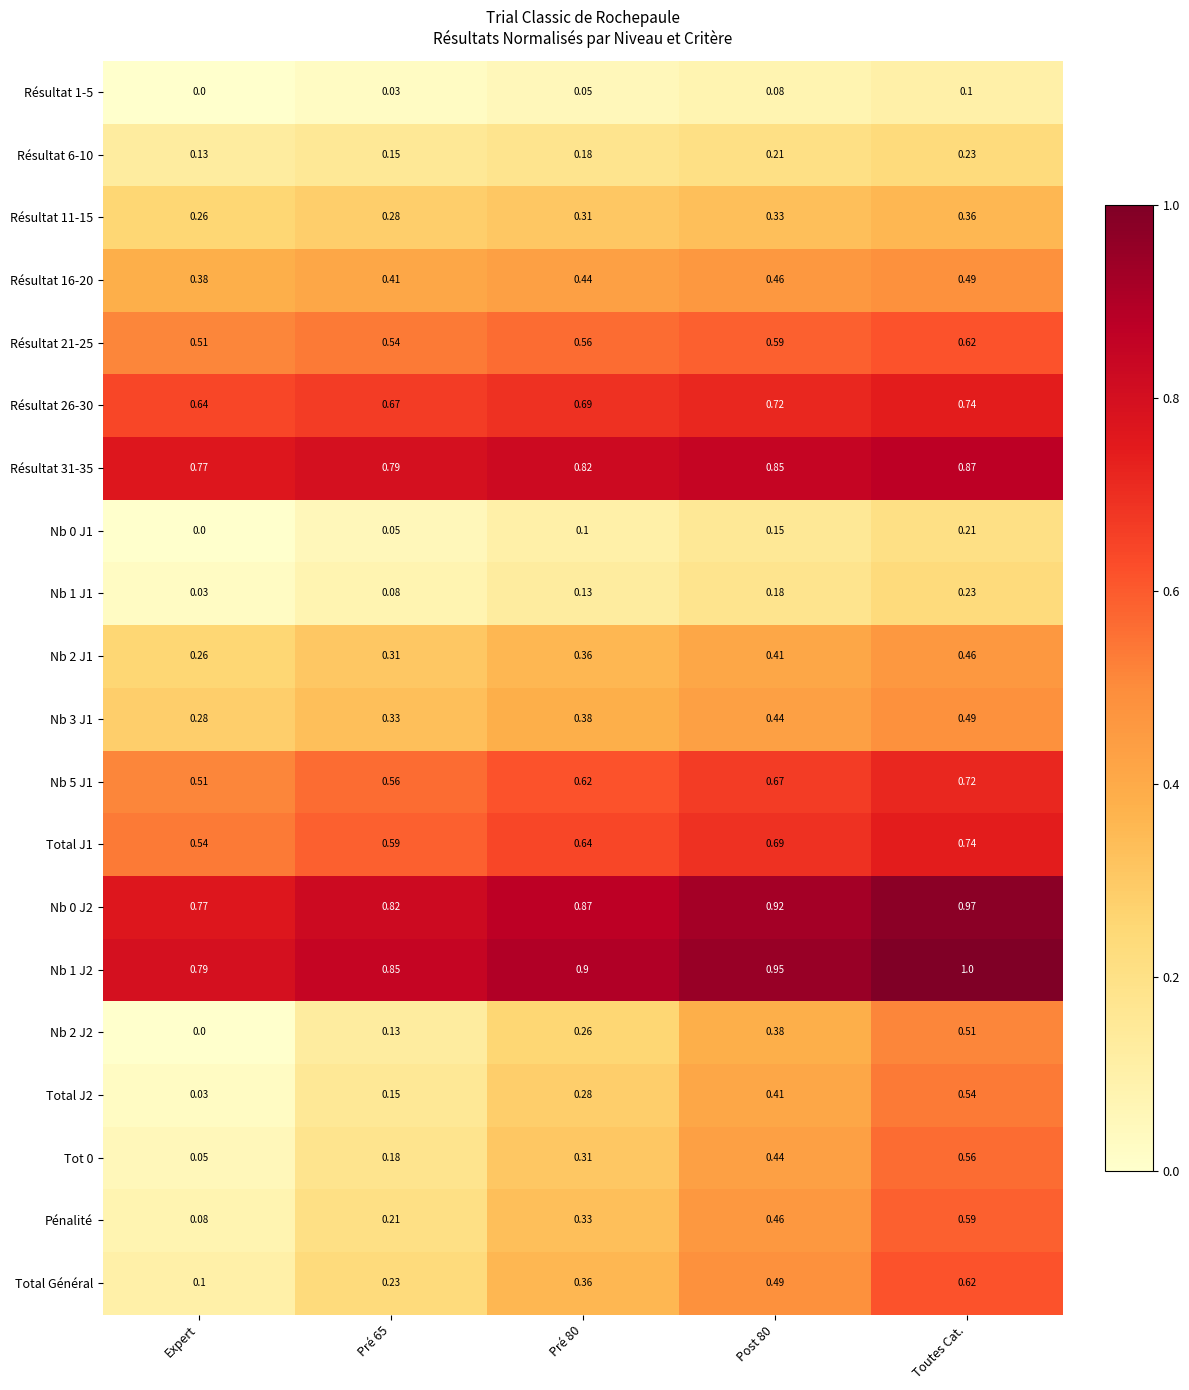

Which category has the highest value in the Résultat 26-30 series?

Toutes Cat.